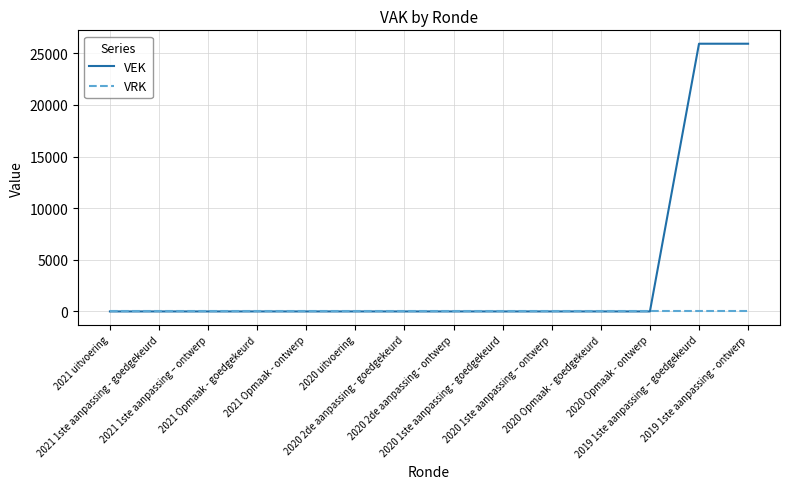

List the series in order of their peak value, highest first.

VEK, VRK